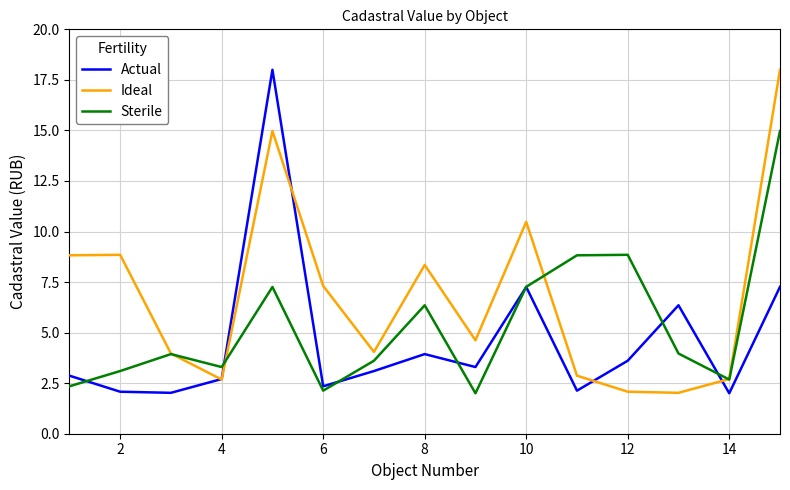

How many interior local valleys does the Sterile series have?

4